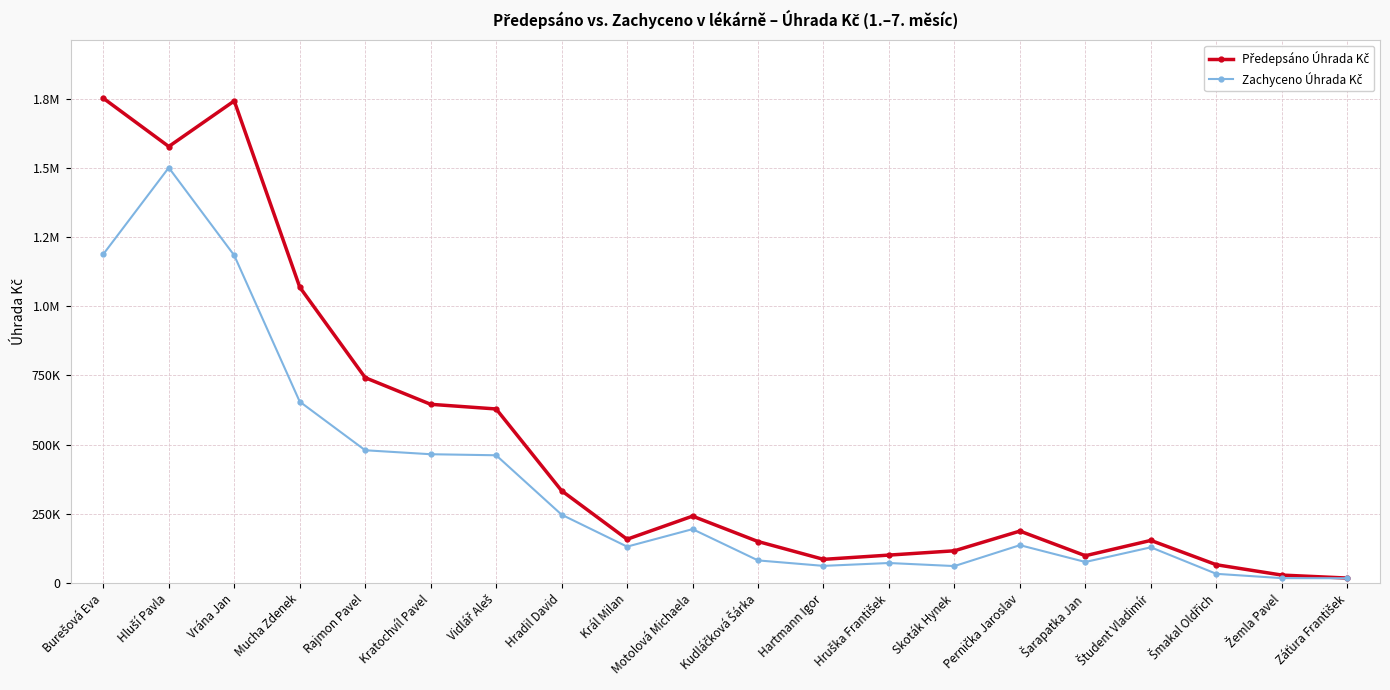

Does the chart have visible grid lines?

Yes